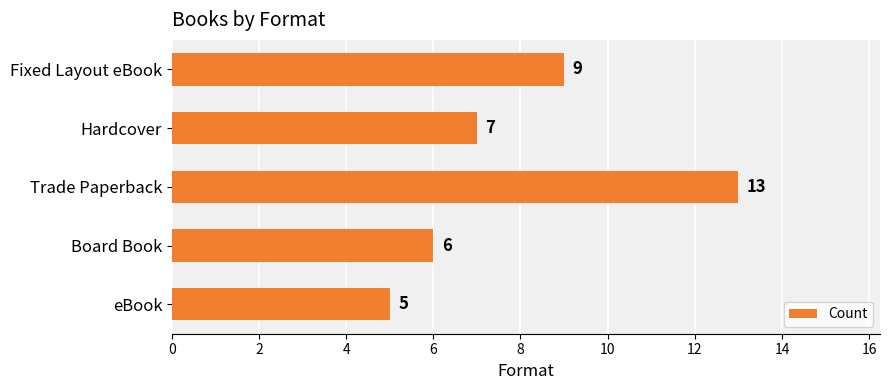

What is the average value?

8